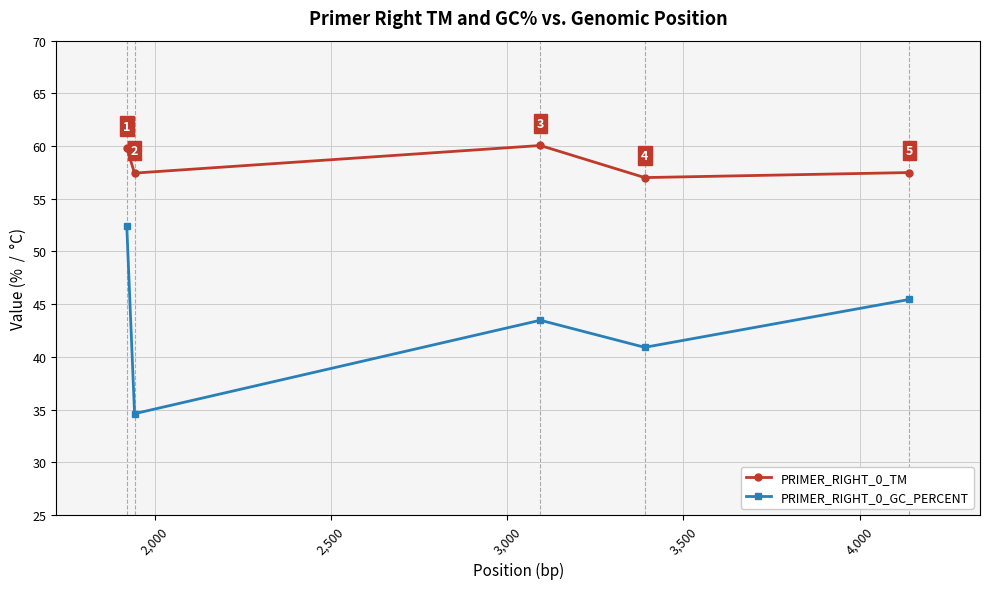

Is this an area chart (filled region under the line)?

No